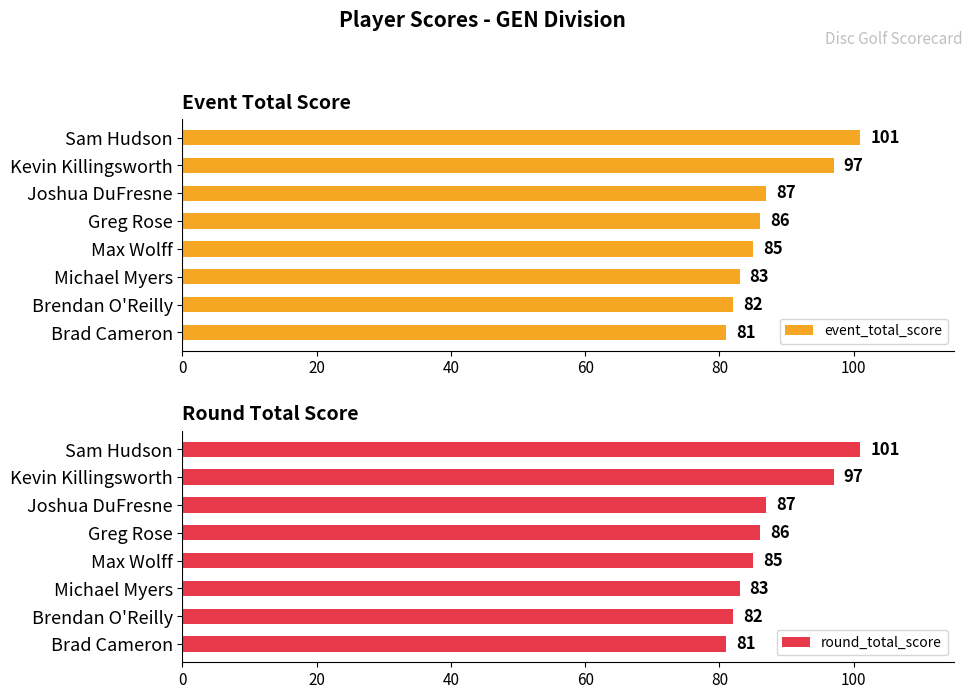

True or false: event_total_score has a value of 150 at Max Wolff.

False